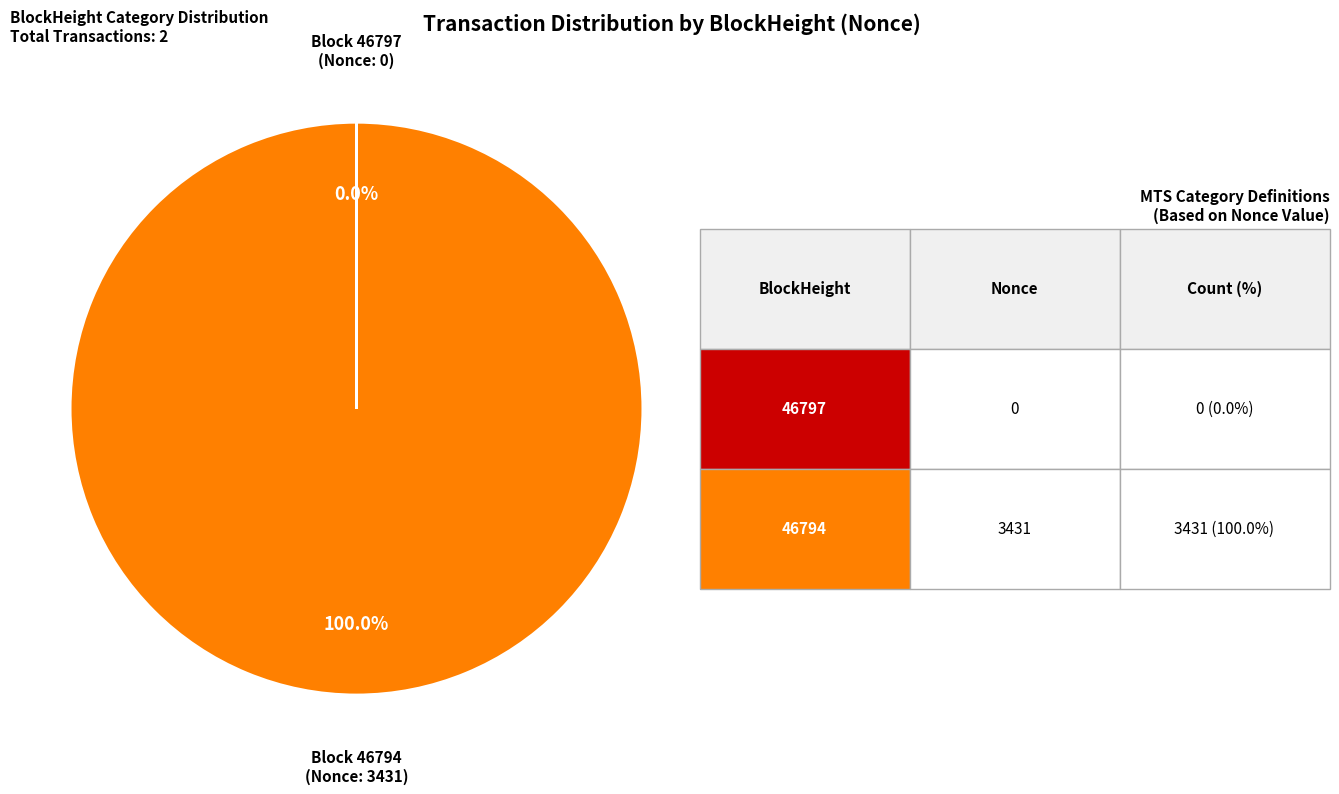

Is there any slice that represents more than half of the pie?

Yes